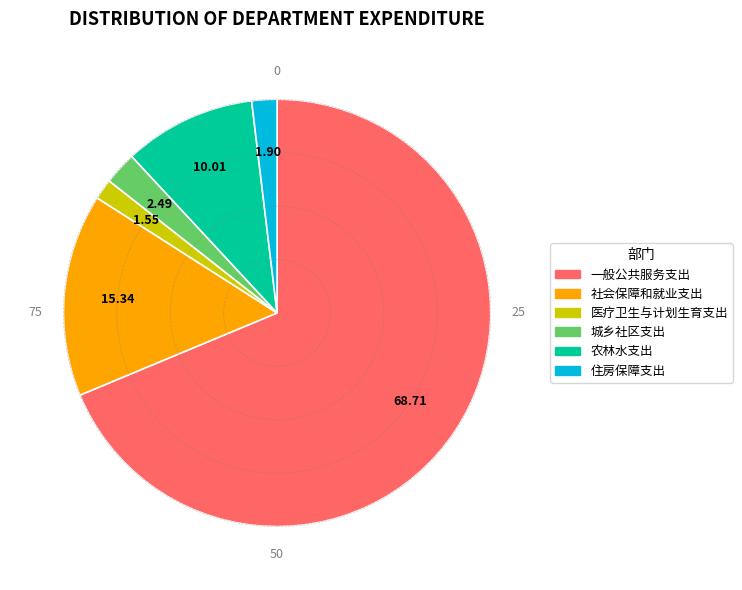

Is there any slice that represents more than half of the pie?

Yes